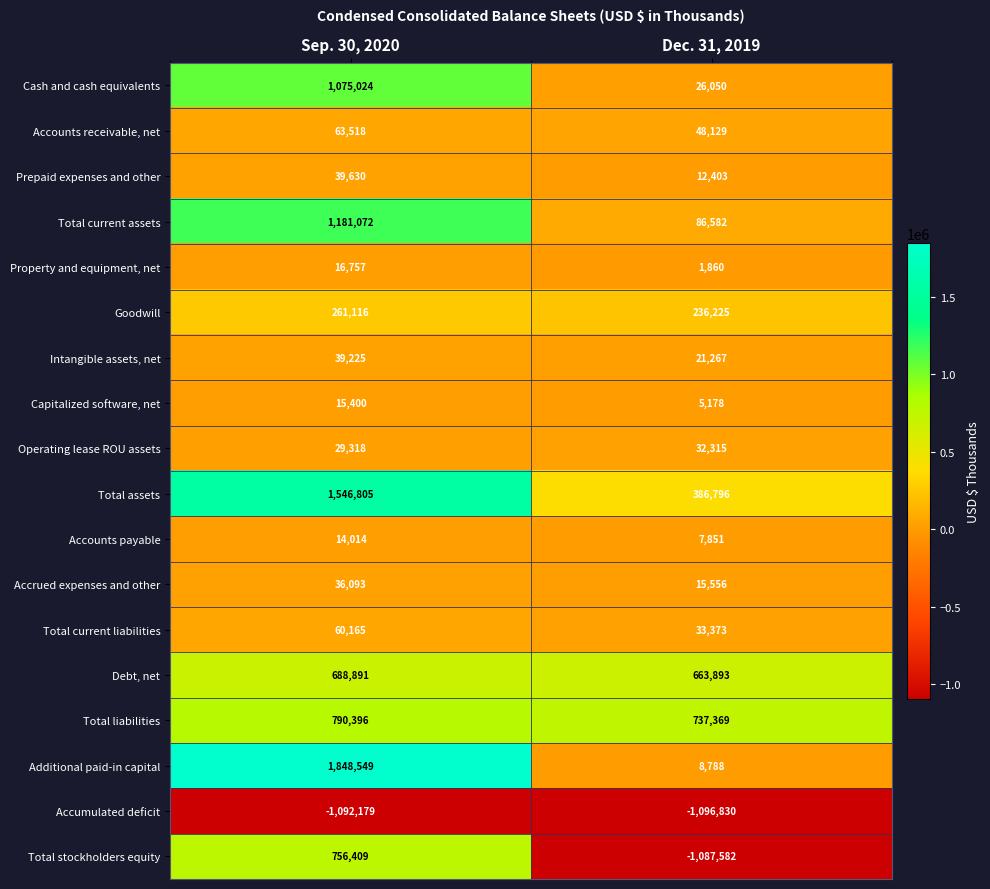

Read the Debt, net value at Sep. 30, 2020, to the nearest 100.

688900